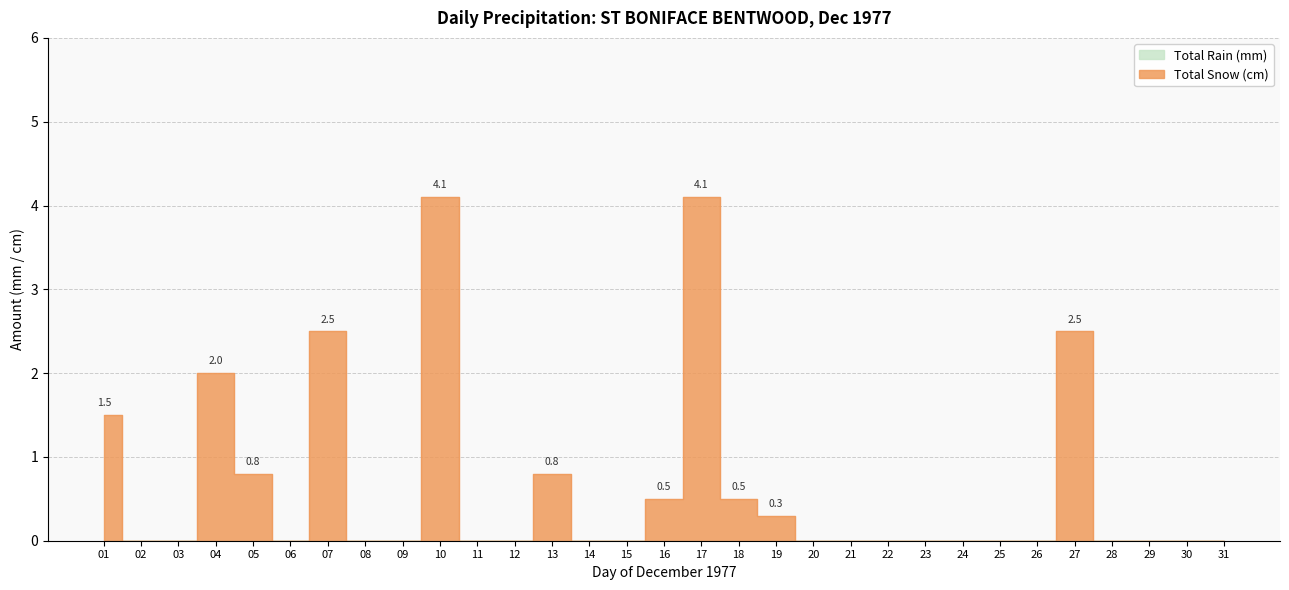

True or false: the data shows -1.5 at 29.

False